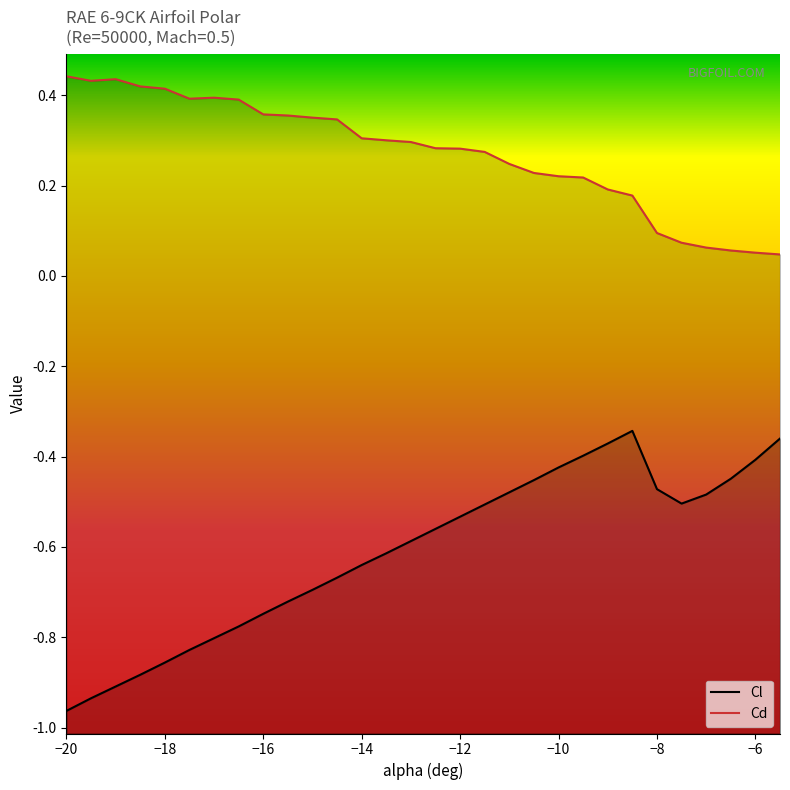

At which category does Cl reach its first local valley?

-7.5